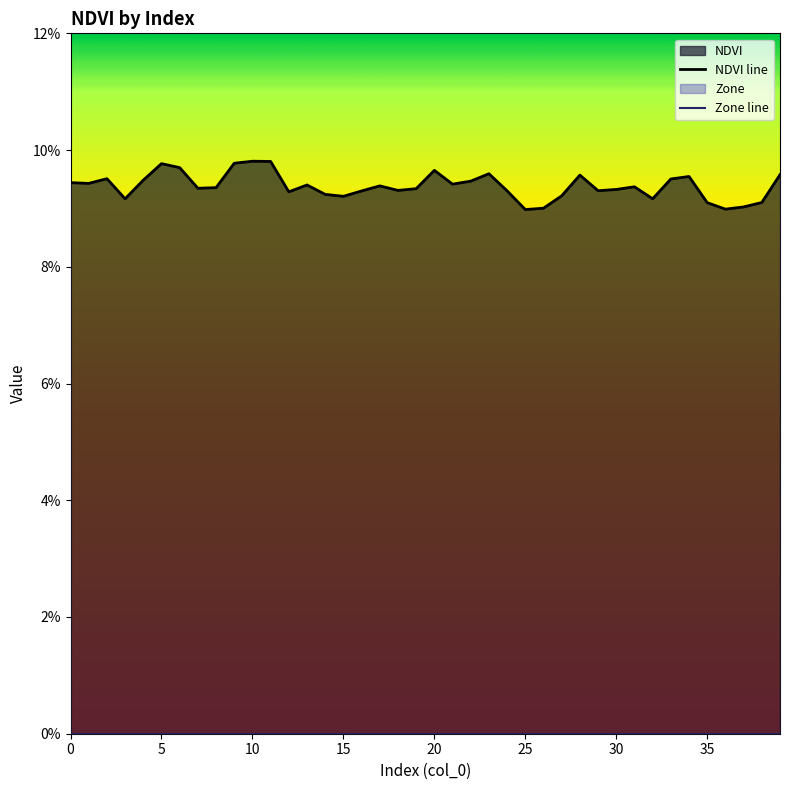

At which category does the chart reach its peak across all series?

10